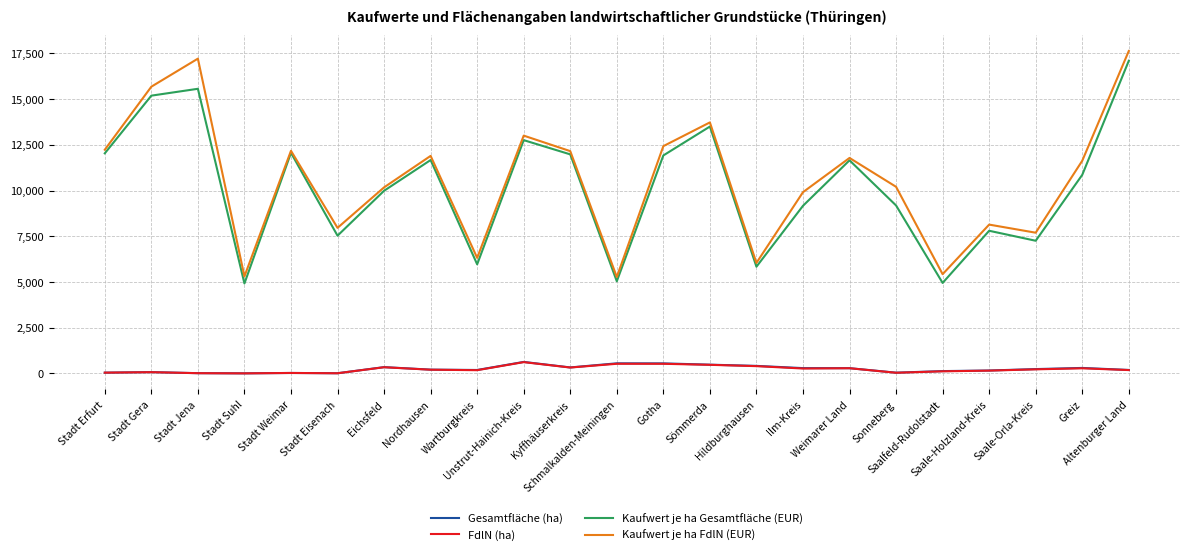

Which series has the largest total across all categories?

Kaufwert je ha FdlN (EUR)